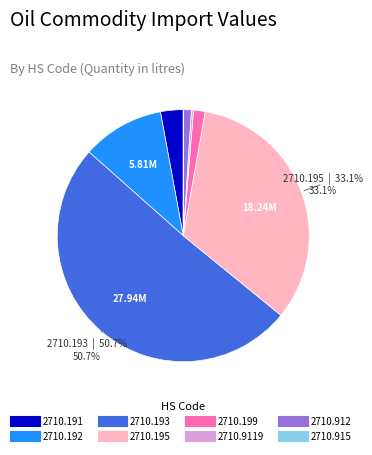

What is the majority slice?

2710.193